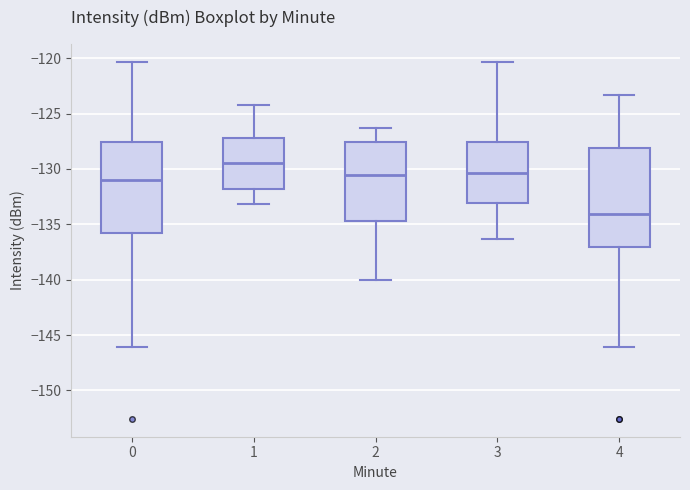

Where is the lower edge of the box at x = 4 on the y-axis? The values are not printed on the chart, so give them approximately, as read against the axis.

-137.0